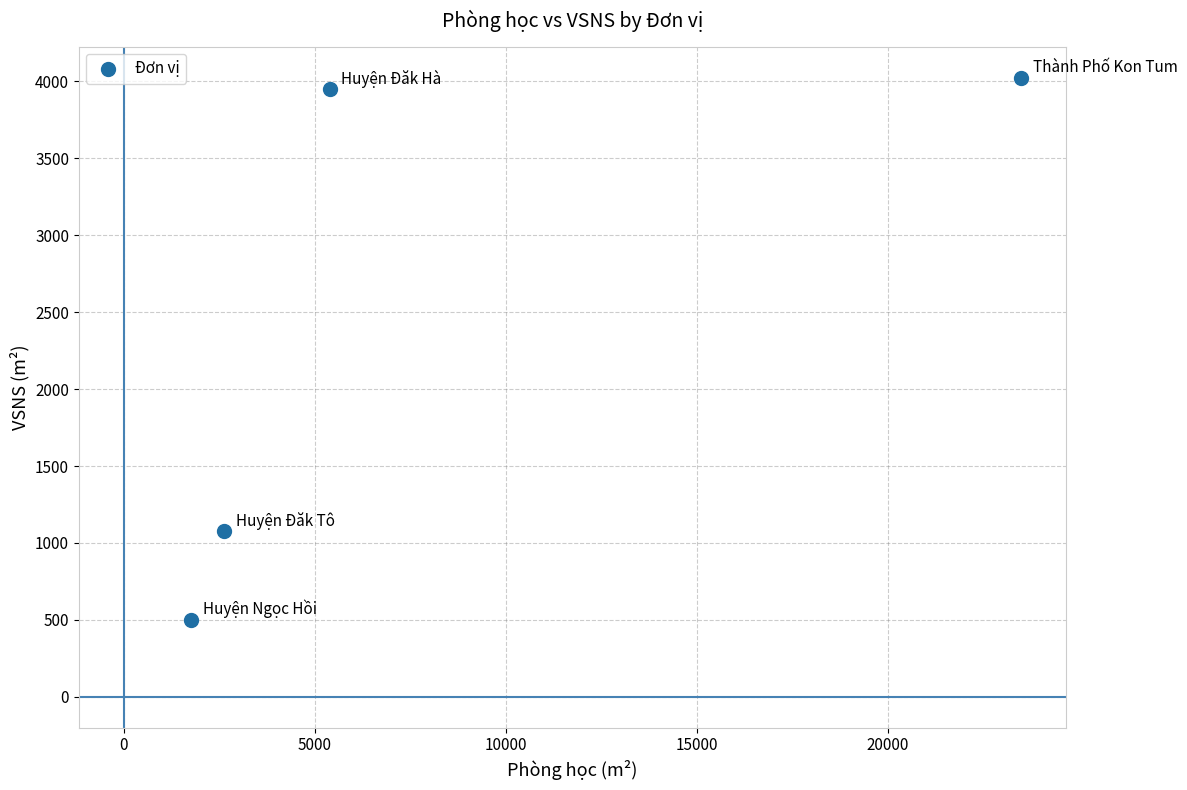

What is the range of Y values (max minus min)?

3525